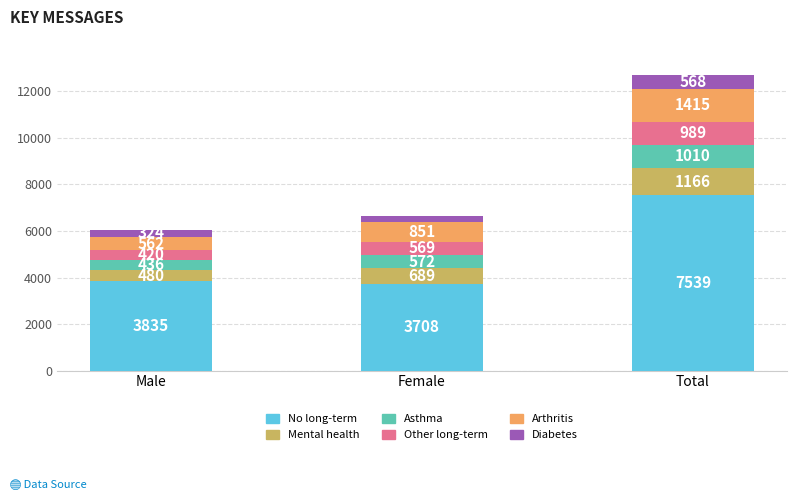

What is the maximum value for No long-term?

7539